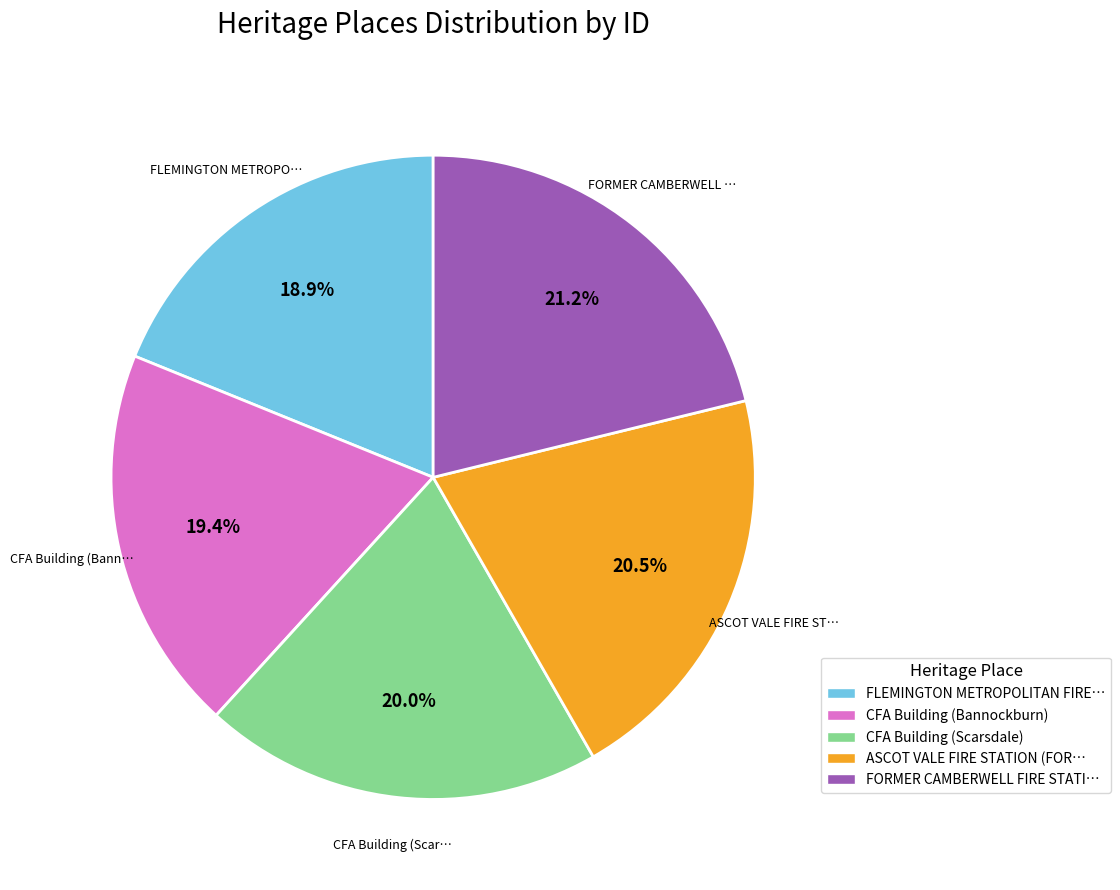

Does ASCOT VALE FIRE STATION (FOR… represent more than half of the total?

No